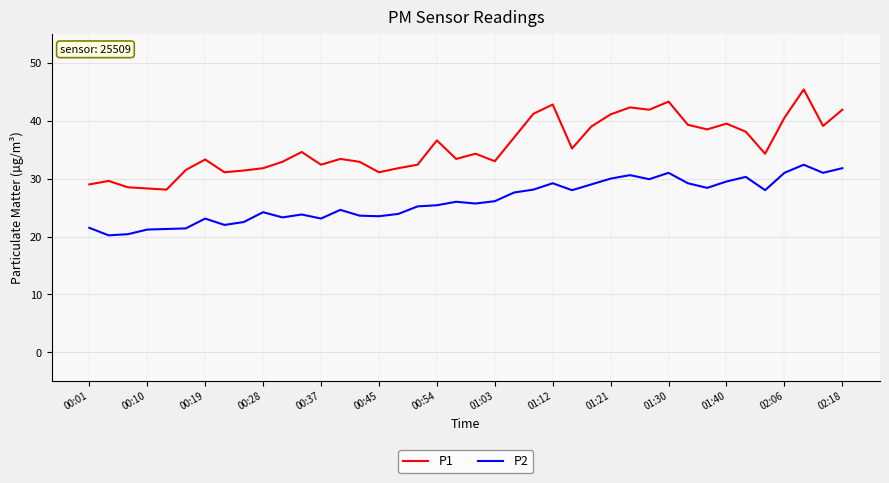

Rank the series by their average value, from lowest to highest.

P2, P1